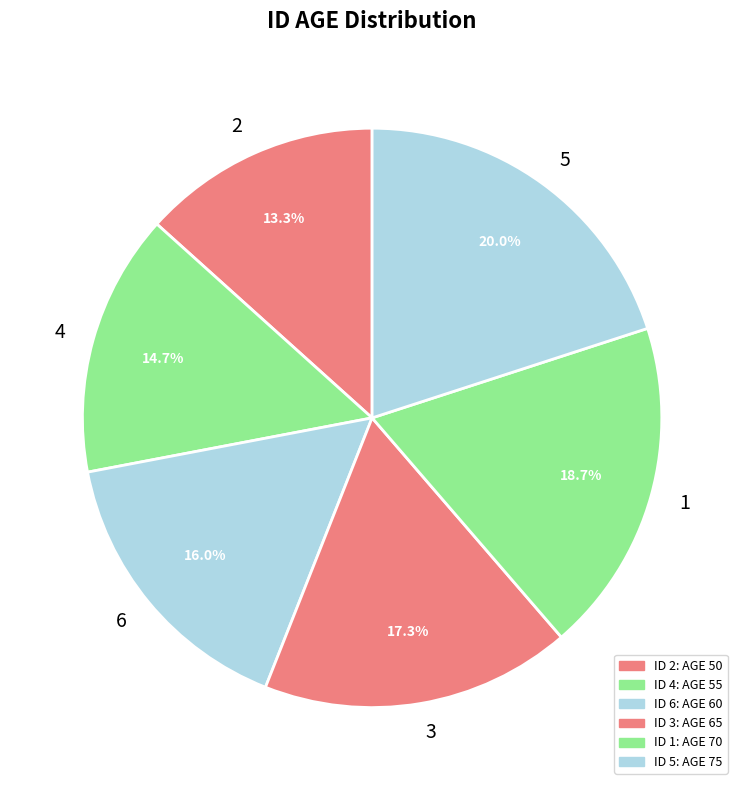

Count the number of slices in the pie.

6